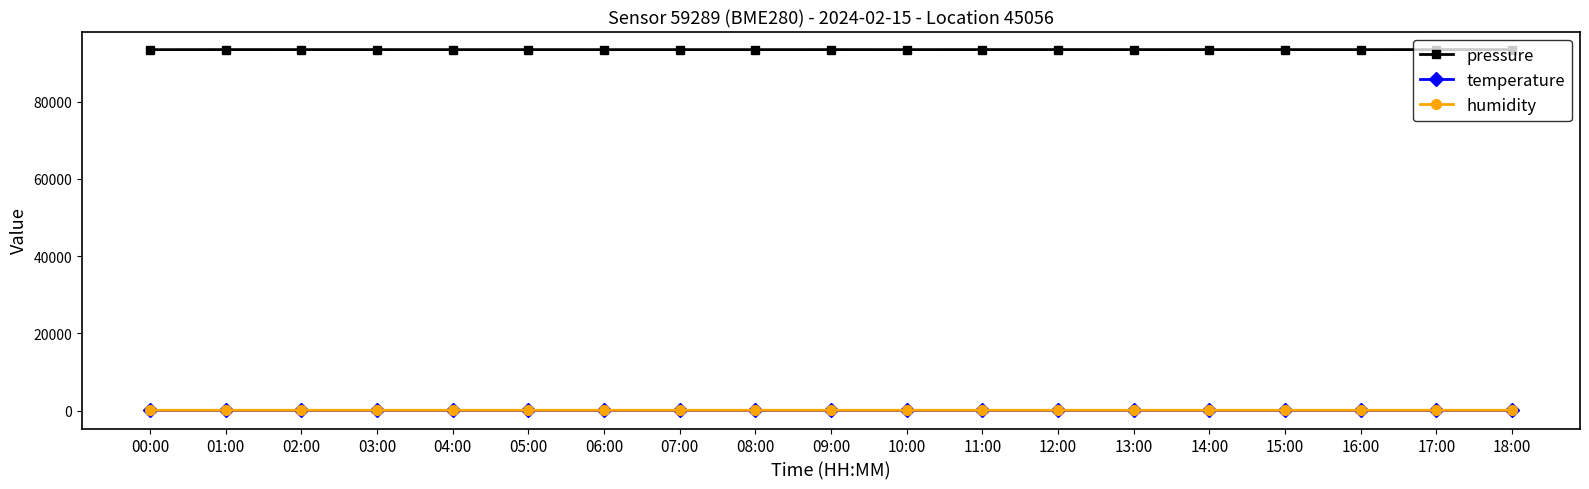

Which series has the largest range (max minus min)?

pressure